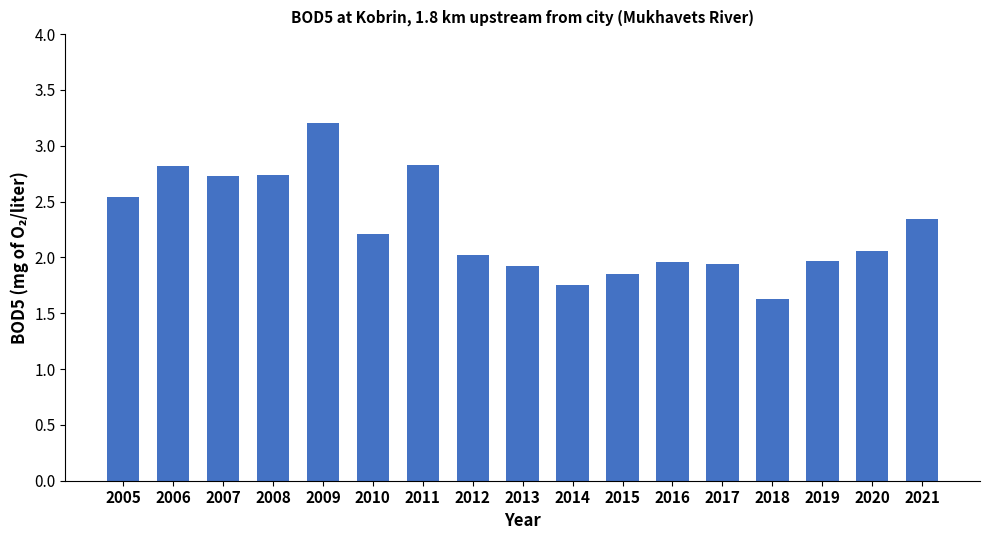

Approximately how many times larger is the value at 2009 compared to 2010?

1.4